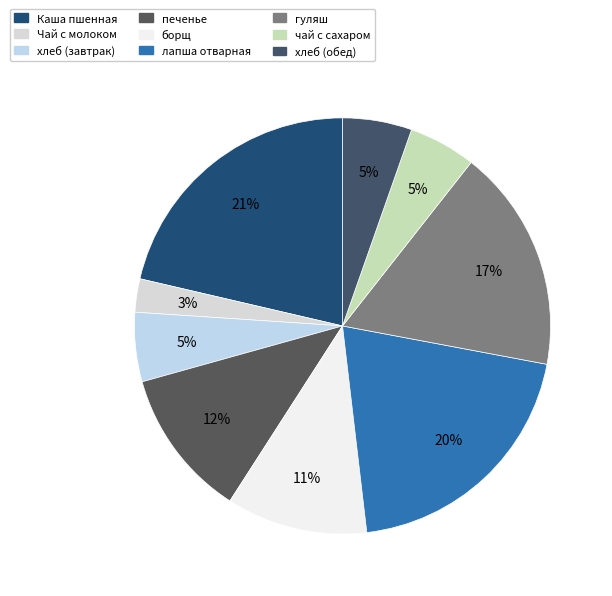

Which category has the smallest portion of the pie?

Чай с молоком